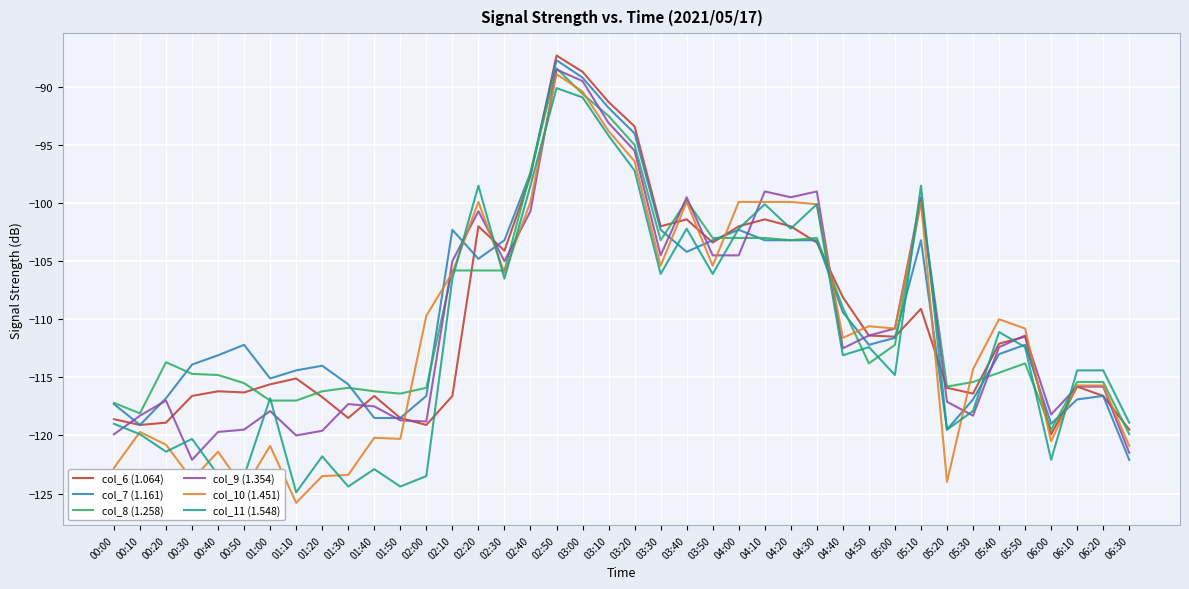

What position from the left is 00:40?

5